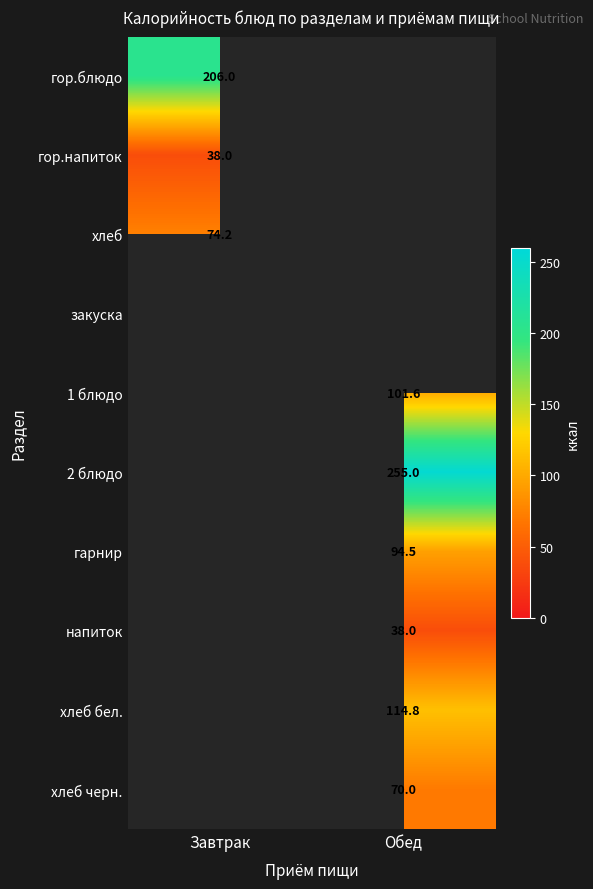

True or false: гор.блюдо has a value of 300.0 at Завтрак.

False